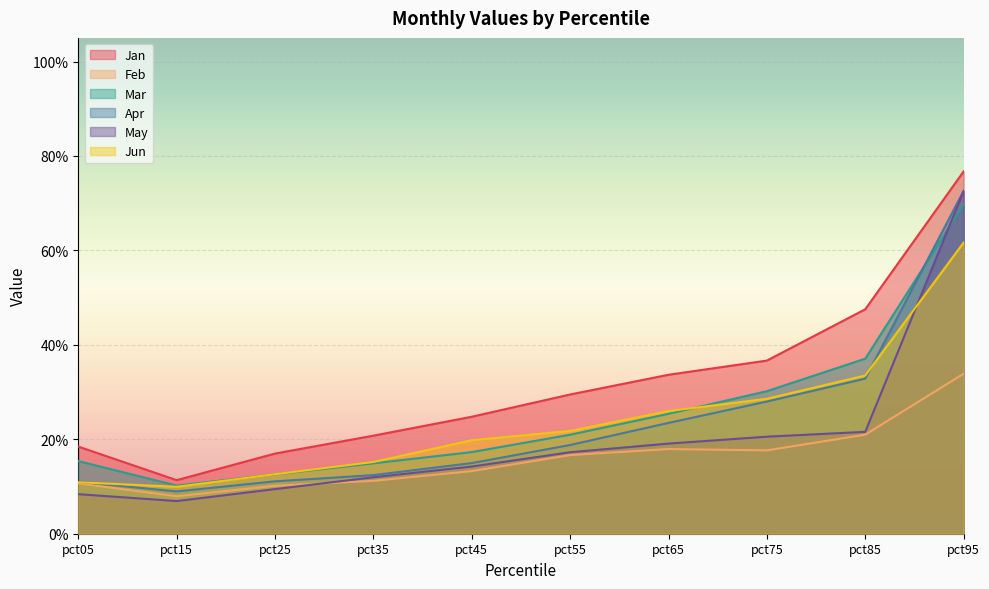

Reading right to left, transcribe all the data shown in this chart.

Jan: pct95=0.8	pct85=0.5	pct75=0.4	pct65=0.3	pct55=0.3	pct45=0.2	pct35=0.2	pct25=0.2	pct15=0.1	pct05=0.2
Feb: pct95=0.3	pct85=0.2	pct75=0.2	pct65=0.2	pct55=0.2	pct45=0.1	pct35=0.1	pct25=0.1	pct15=0.1	pct05=0.1
Mar: pct95=0.7	pct85=0.4	pct75=0.3	pct65=0.3	pct55=0.2	pct45=0.2	pct35=0.1	pct25=0.1	pct15=0.1	pct05=0.2
Apr: pct95=0.7	pct85=0.3	pct75=0.3	pct65=0.2	pct55=0.2	pct45=0.1	pct35=0.1	pct25=0.1	pct15=0.1	pct05=0.1
May: pct95=0.7	pct85=0.2	pct75=0.2	pct65=0.2	pct55=0.2	pct45=0.1	pct35=0.1	pct25=0.1	pct15=0.1	pct05=0.1
Jun: pct95=0.6	pct85=0.3	pct75=0.3	pct65=0.3	pct55=0.2	pct45=0.2	pct35=0.2	pct25=0.1	pct15=0.1	pct05=0.1